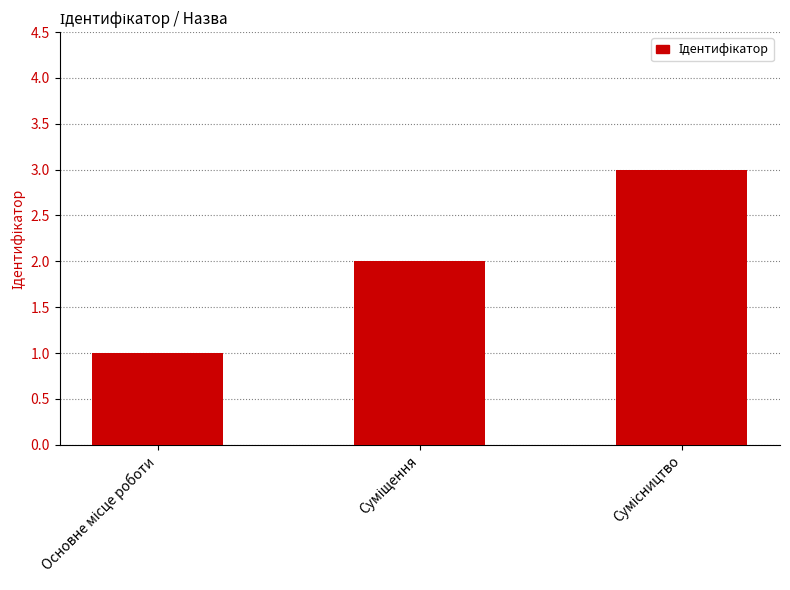

What is the maximum value shown in the chart?

3